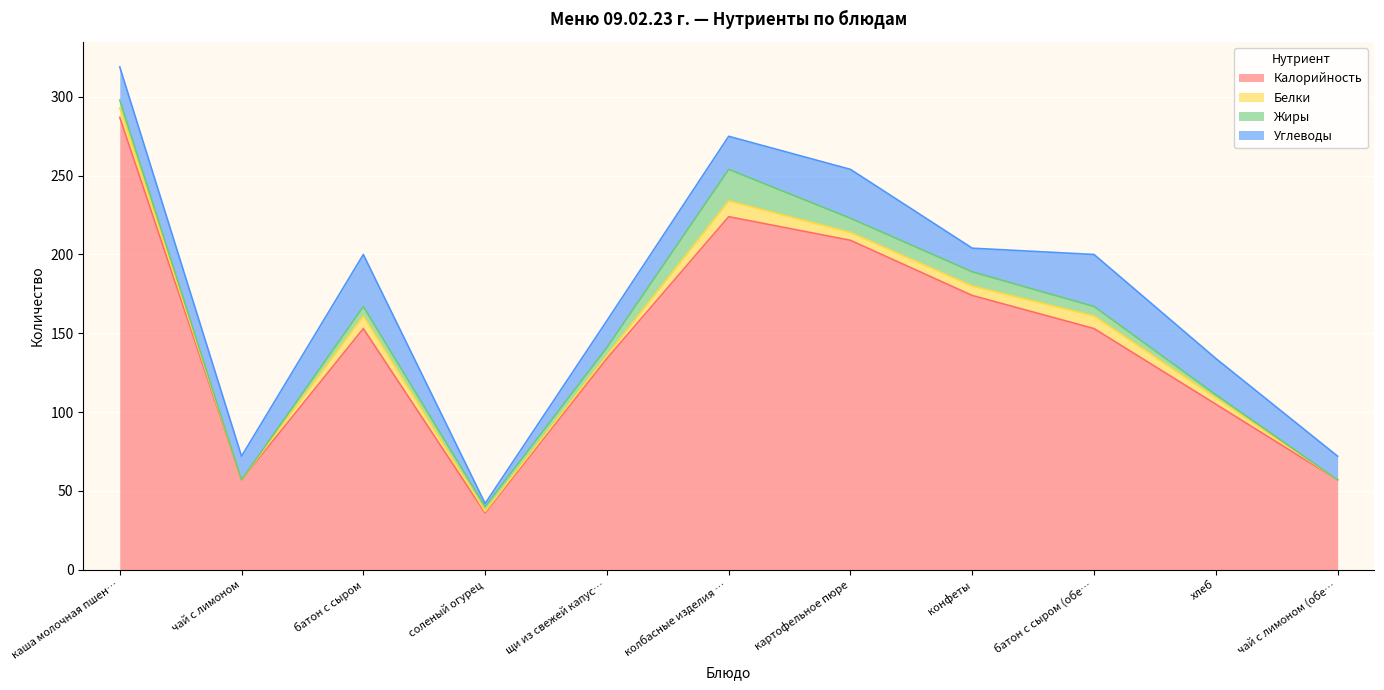

Which category has the lowest value in the Калорийность series?

соленый огурец